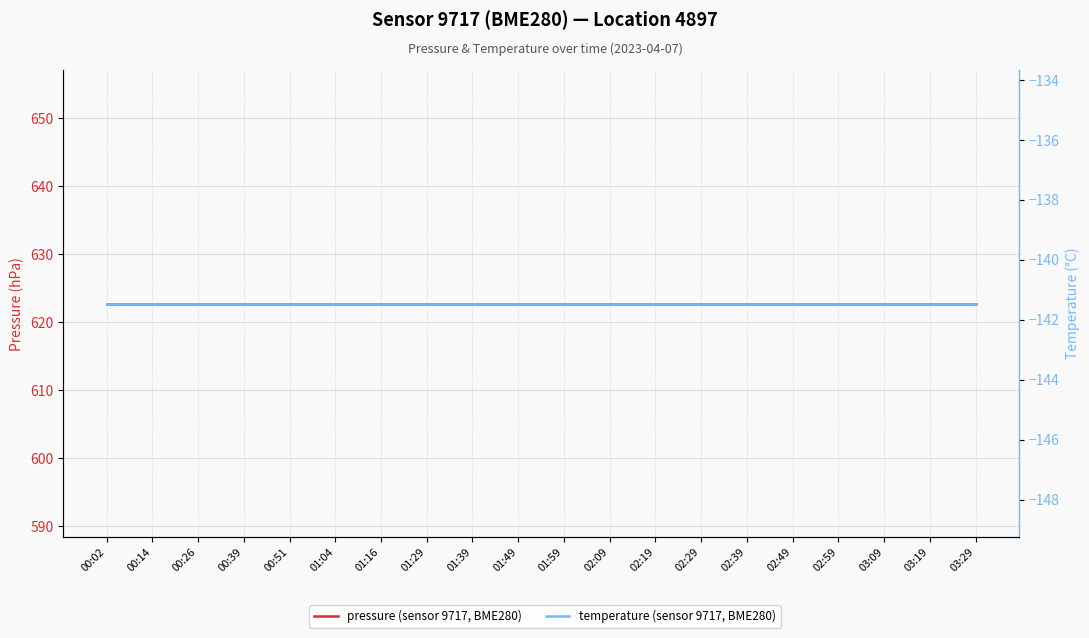

Which series has the widest spread of values?

pressure (sensor 9717, BME280)